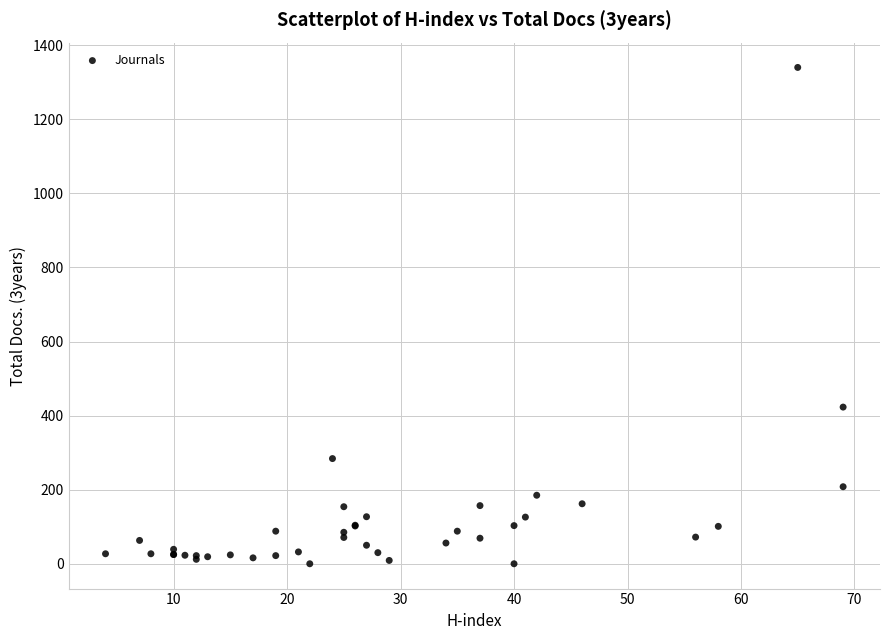

What Y value in the scatter plot is closest to 670?

423